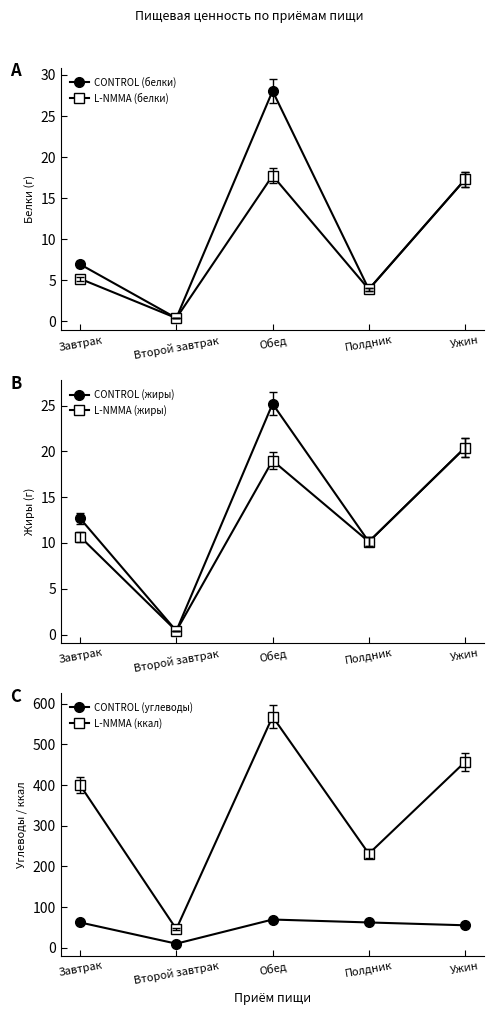

What is the difference between the second highest and minimum values in the CONTROL (белки) series?

16.9